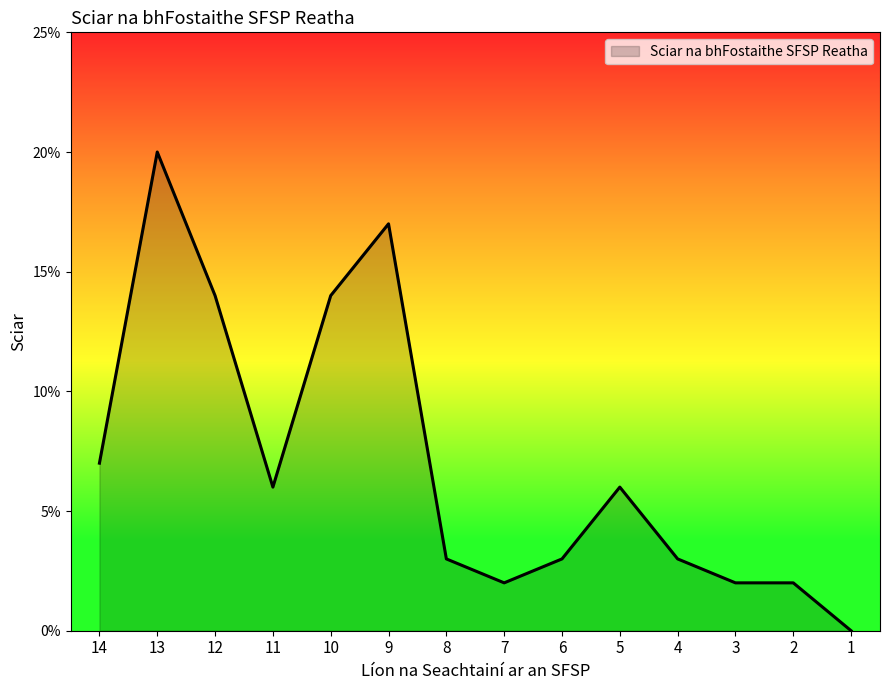

Between 11 and 12, which is larger?

12